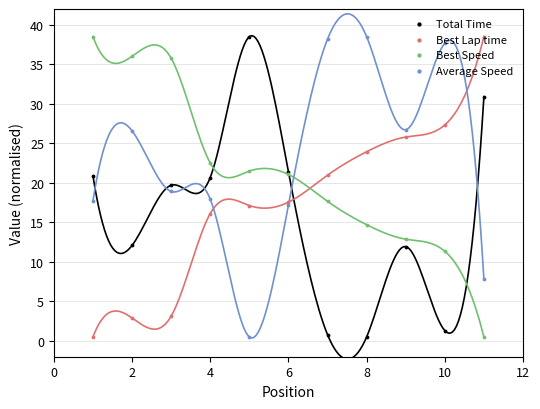

Which series has the widest spread of Y values?

Total Time